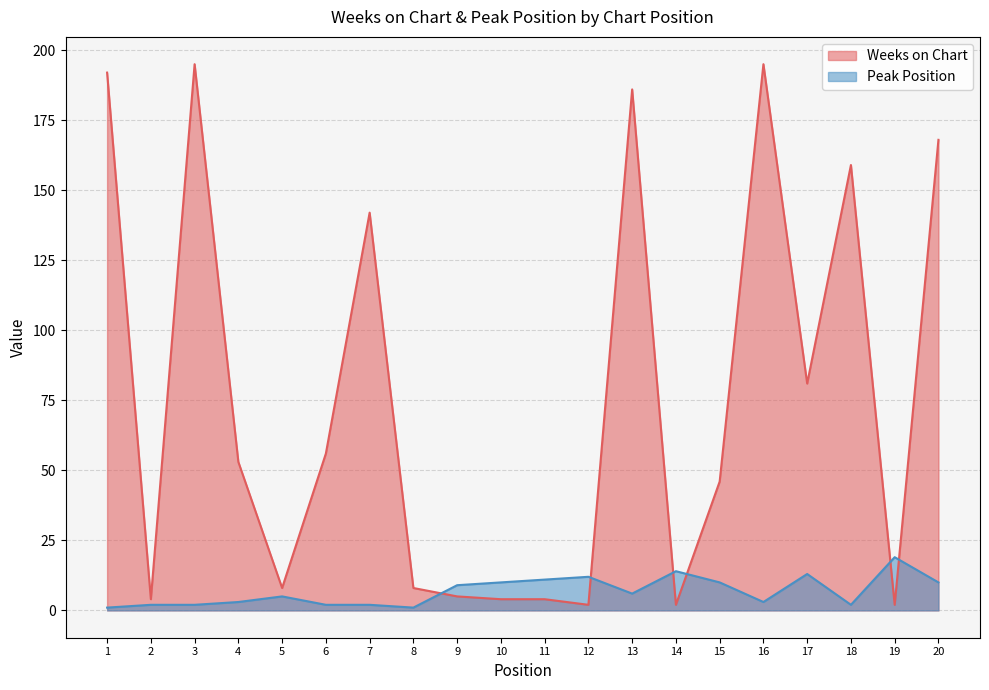

How many interior local valleys does the Weeks on Chart series have?

6